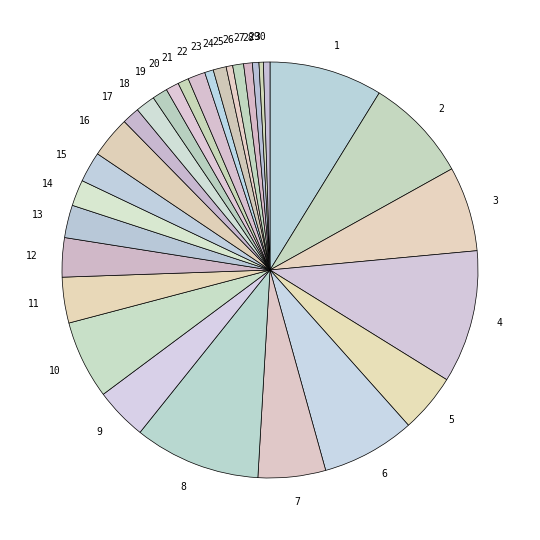

Do 13 and 28 together represent more than half of the pie?

No